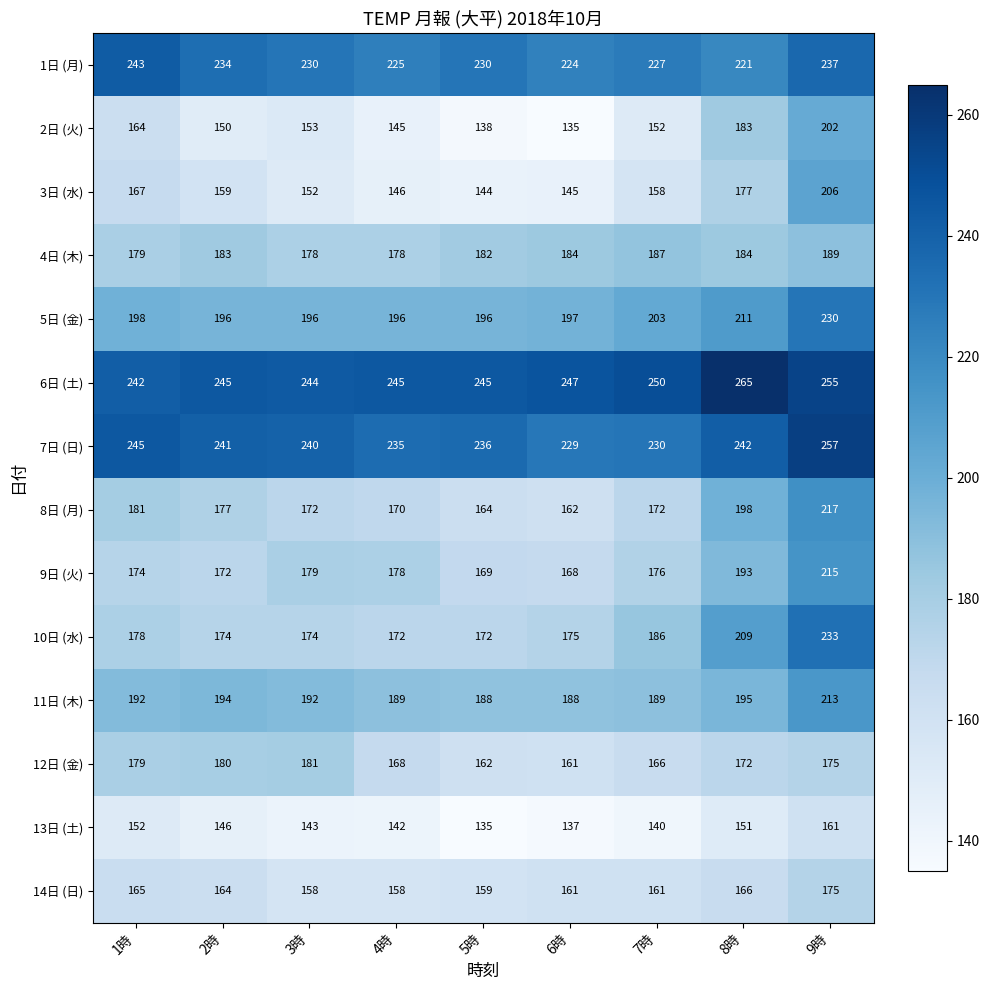

What is the difference between the highest and lowest values at 8時?

114